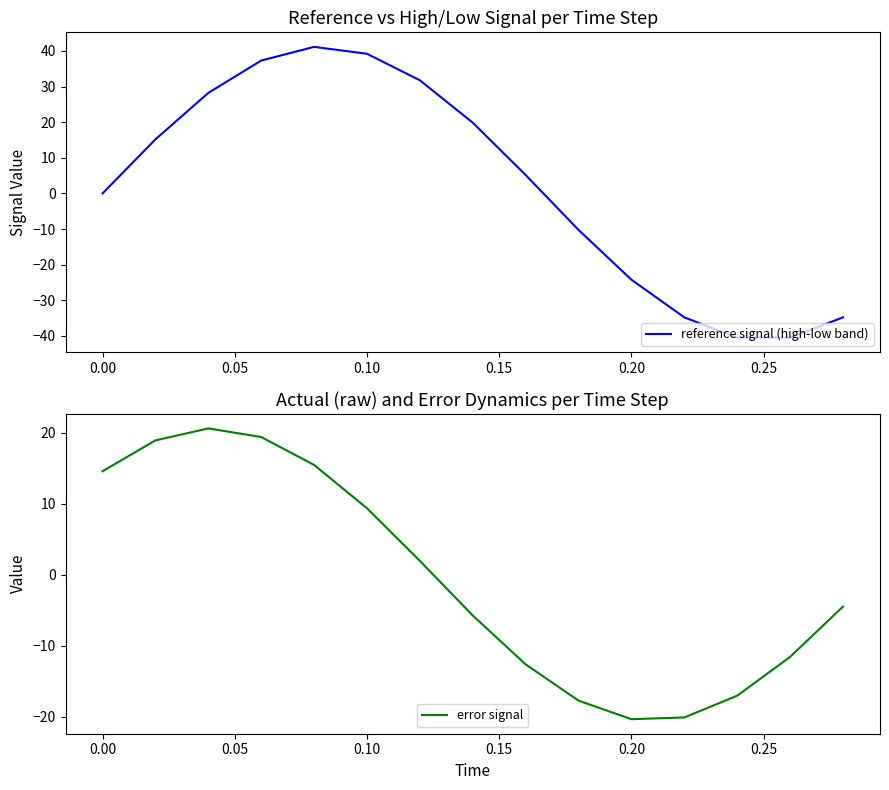

What is the average value of the reference signal (high-low band) series?

2.2